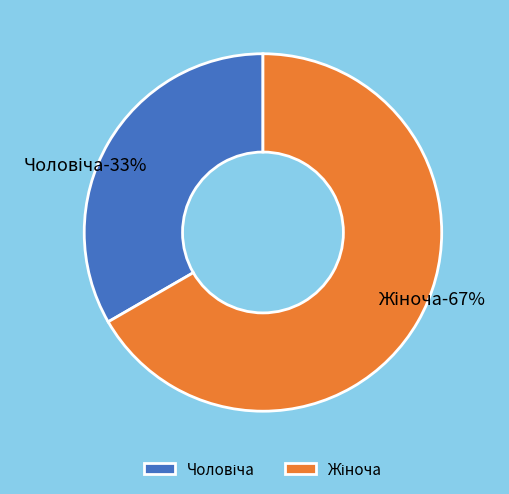

How much of the chart is everything except Чоловіча?

66.7%